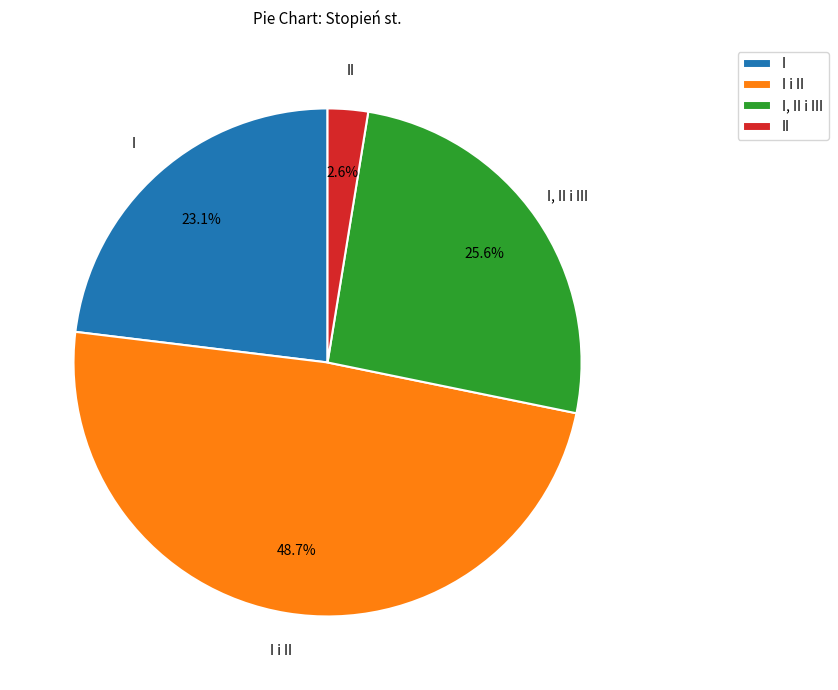

Which has a higher value, I or I i II?

I i II